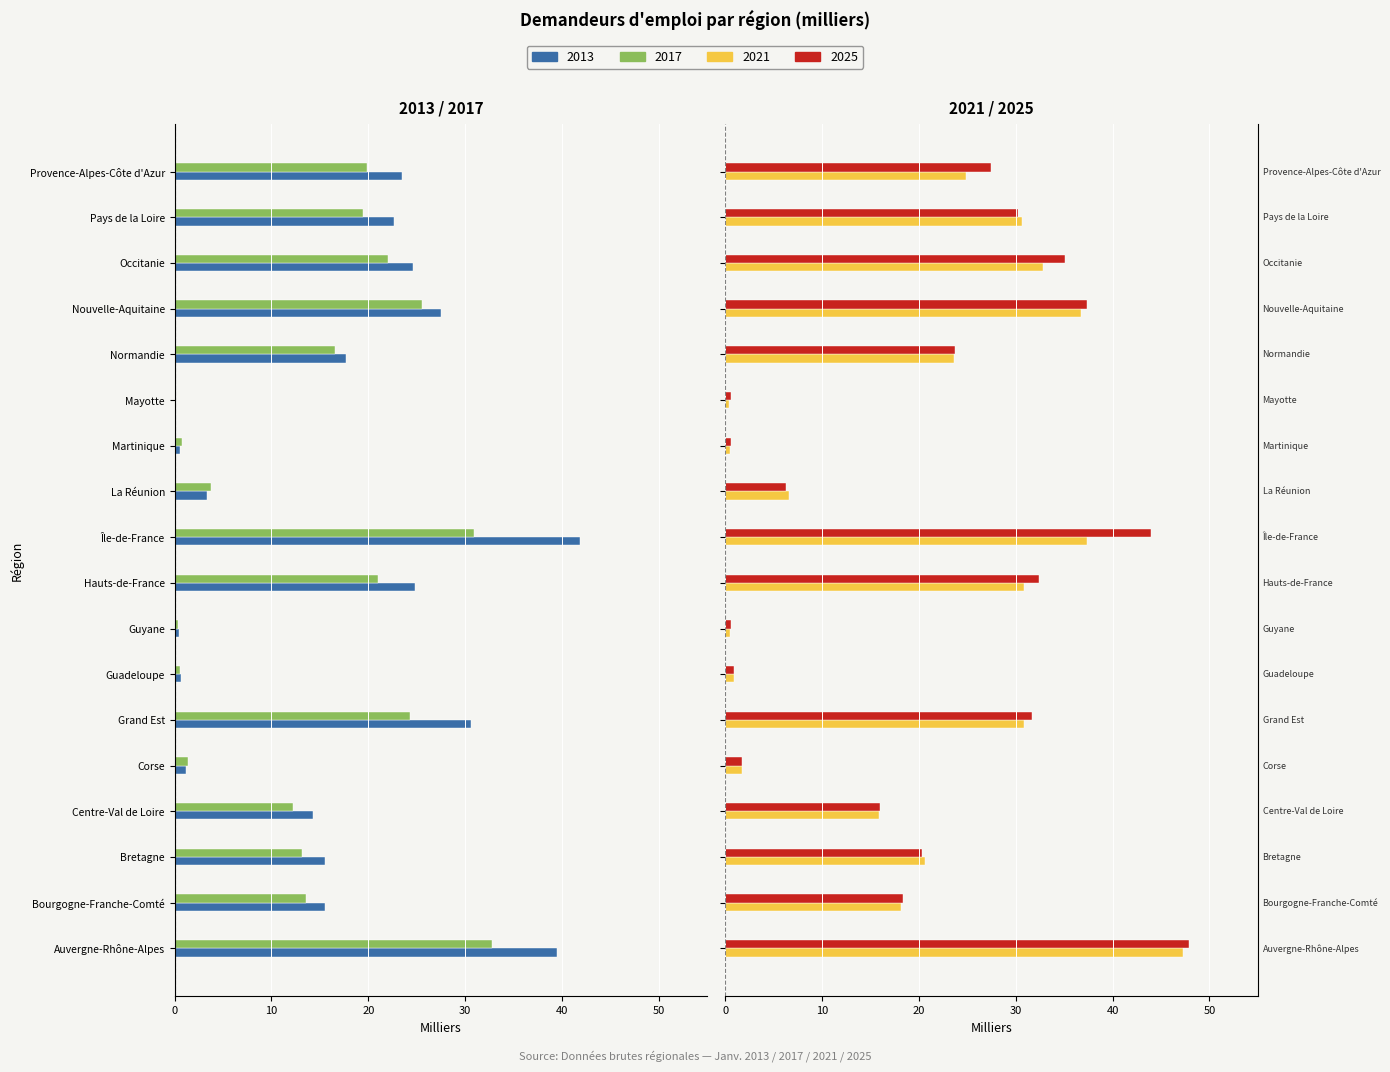

What is the highest value of the 2025 series?

47.9